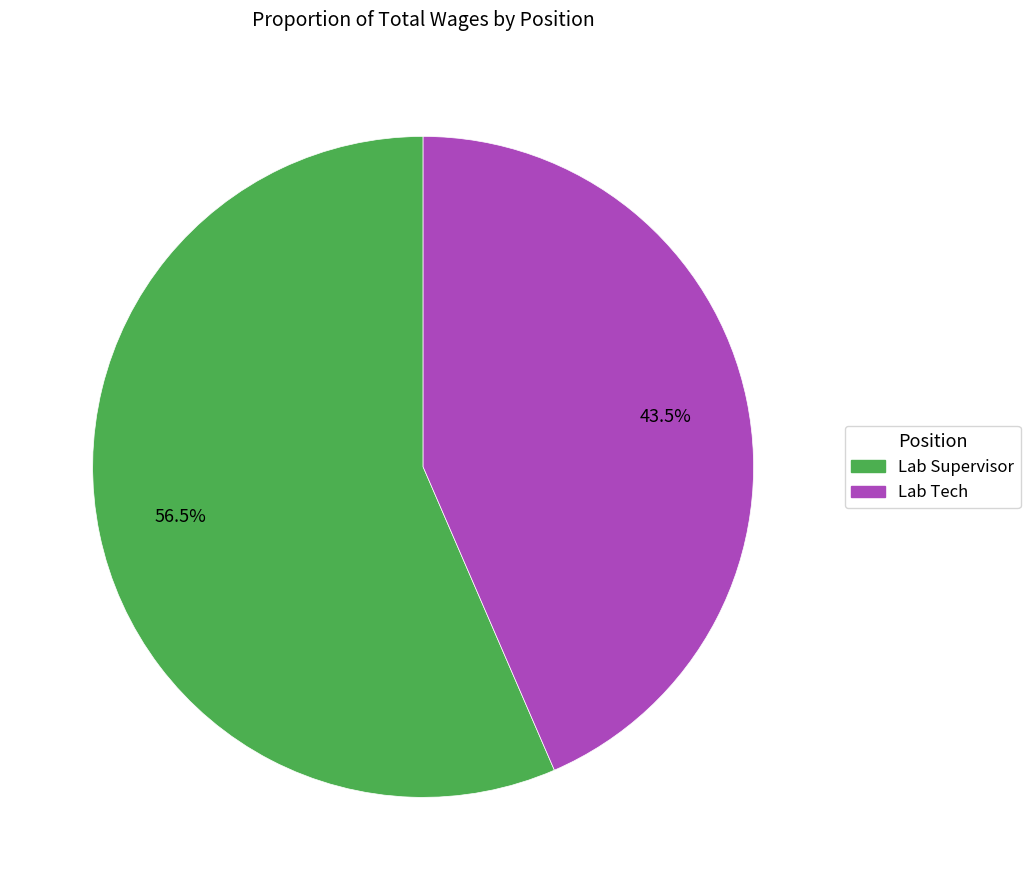

Rank the categories by value from highest to lowest.

Lab Supervisor, Lab Tech